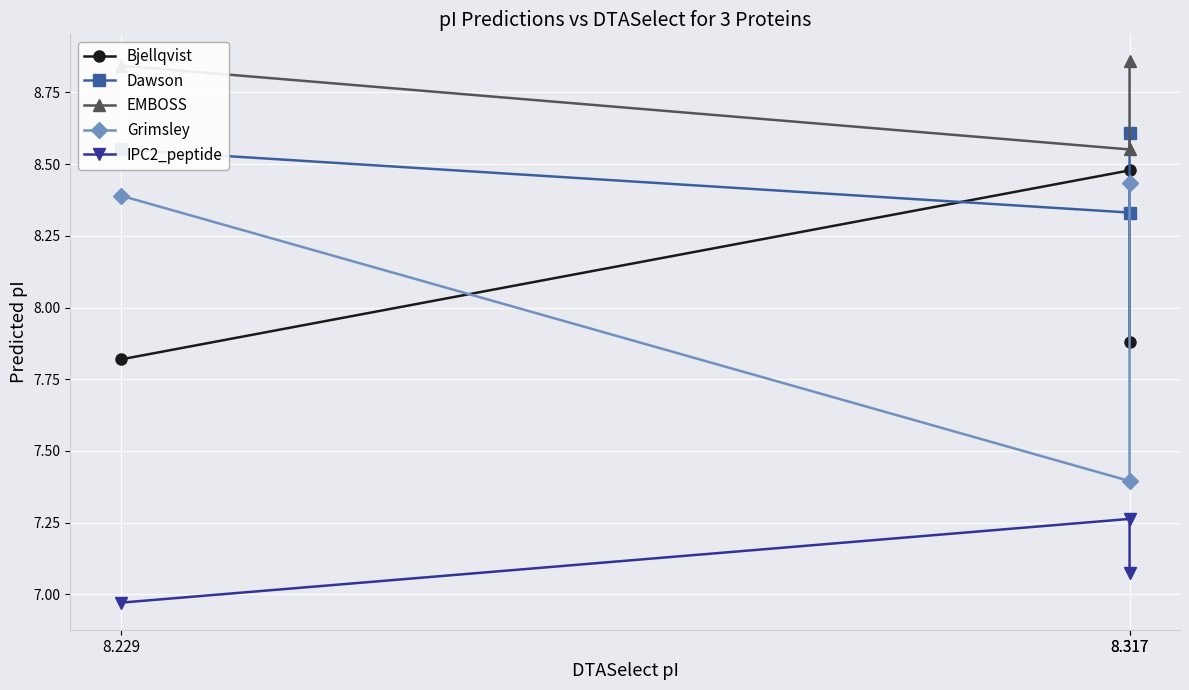

What are all the series names shown in the legend?

Bjellqvist, Dawson, EMBOSS, Grimsley, IPC2_peptide